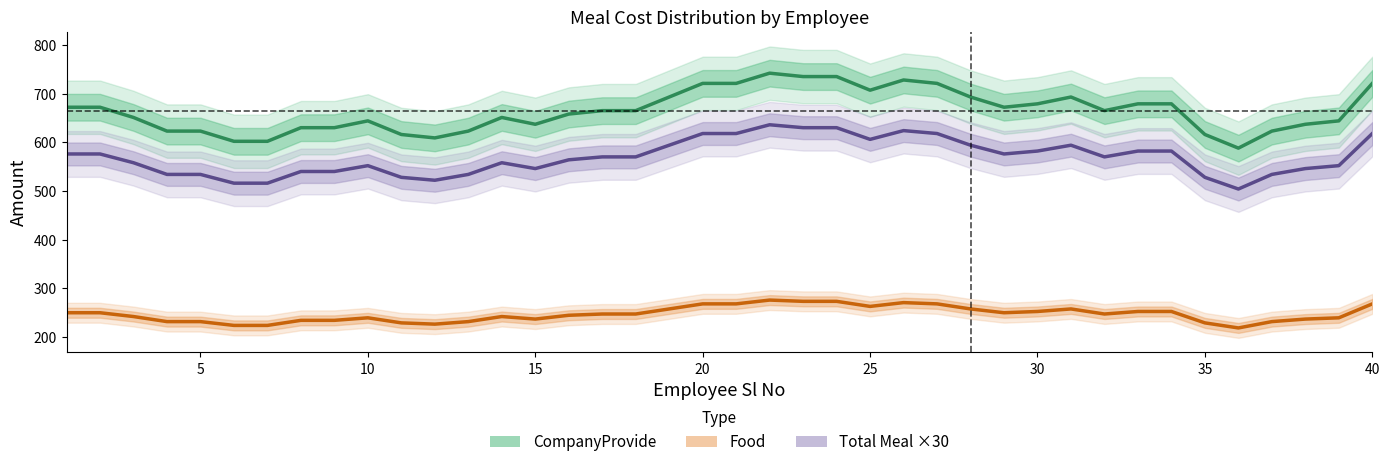

List the series in order of their peak value, highest first.

CompanyProvide, Total Meal ×30, Food